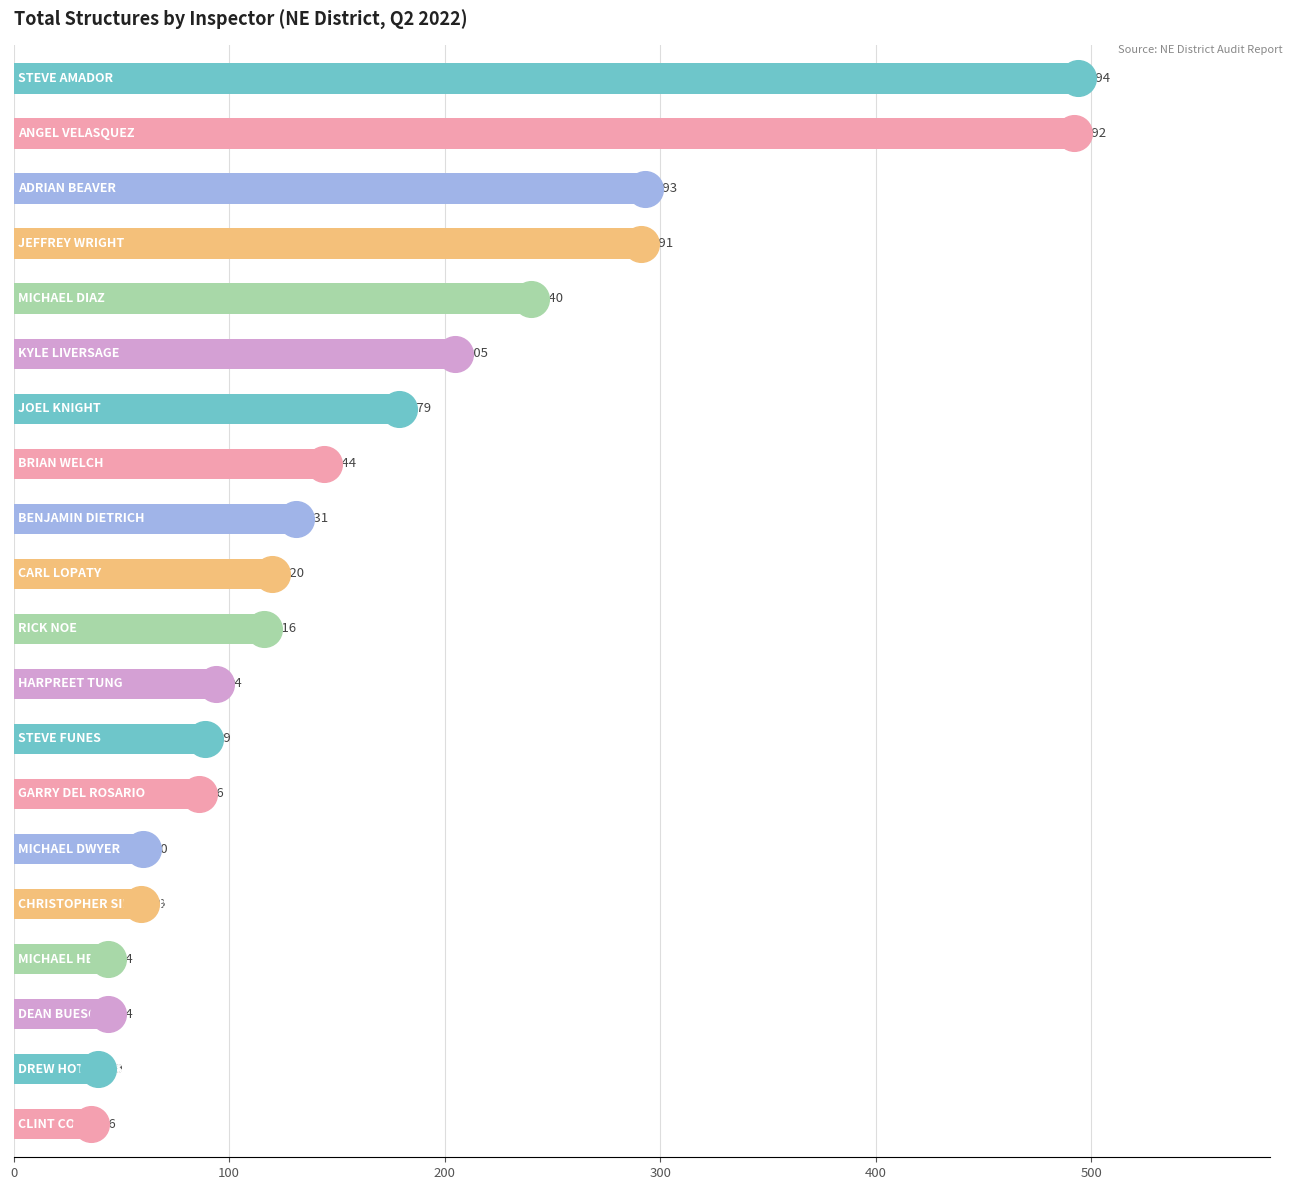

Approximately how many times larger is the value at 16 compared to 11?

0.5